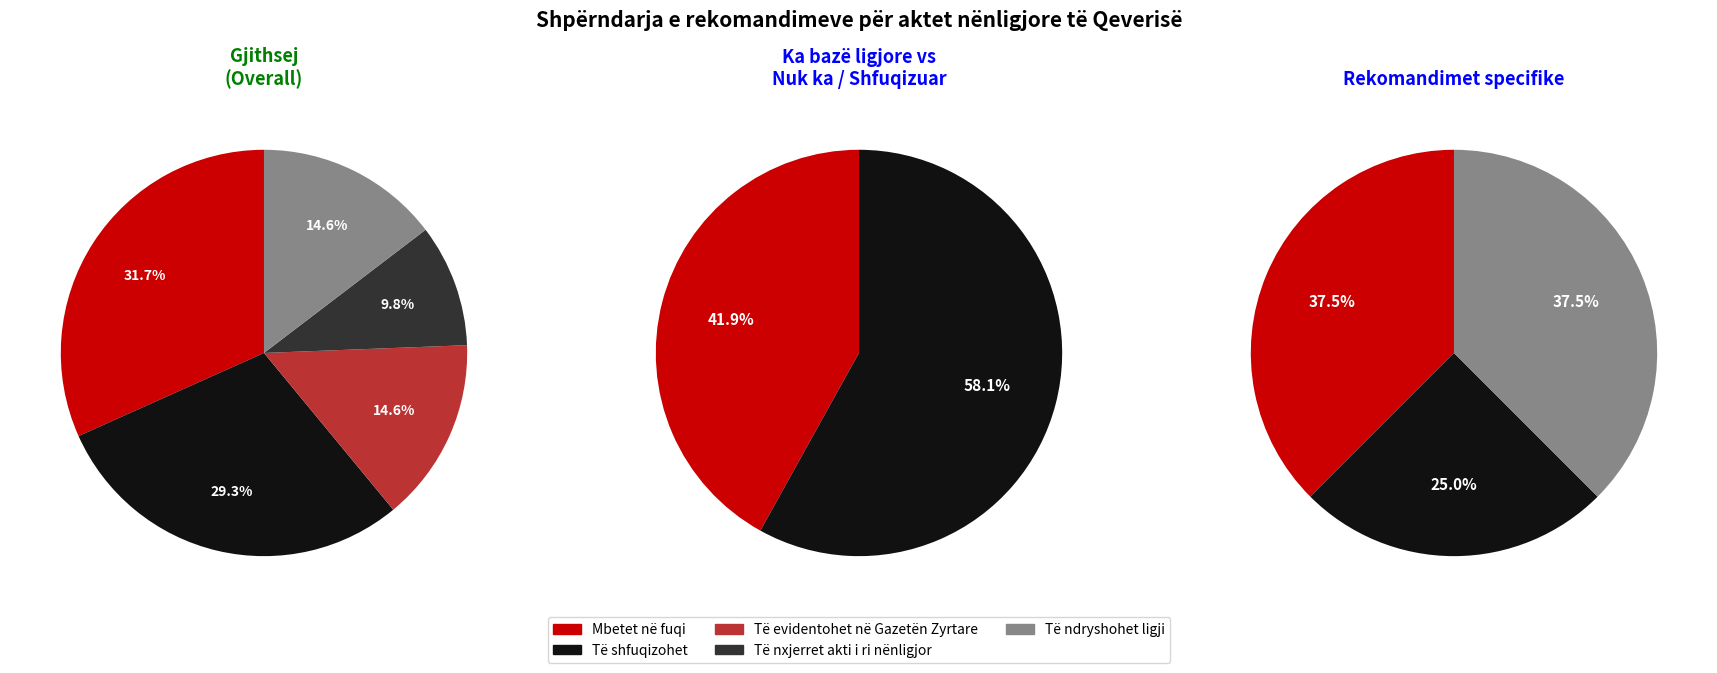

To the nearest percent, what is the combined percentage of Mbetet në fuqi and Të nxjerret akti i ri nënligjor?

41%